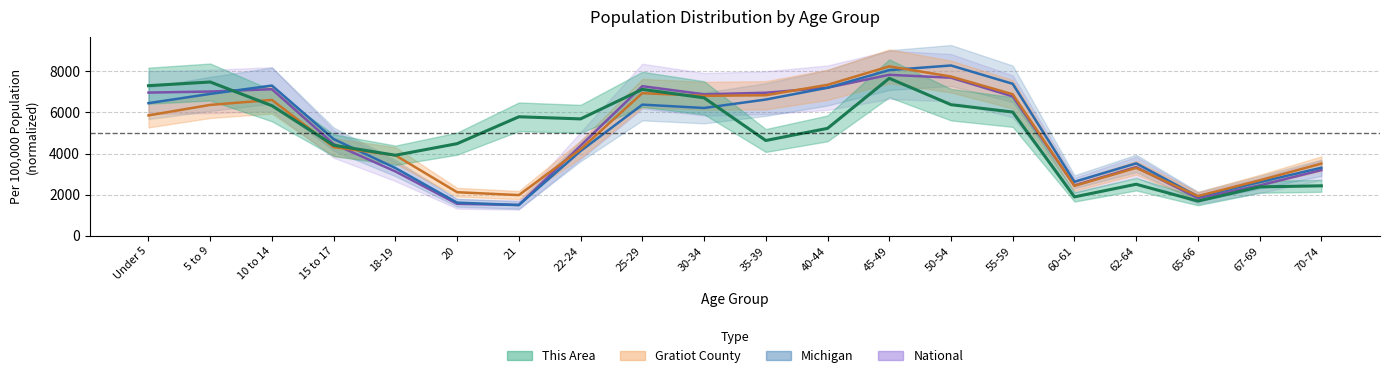

Rank the series at 20 from highest to lowest value.

This Area, Gratiot County, Michigan, National